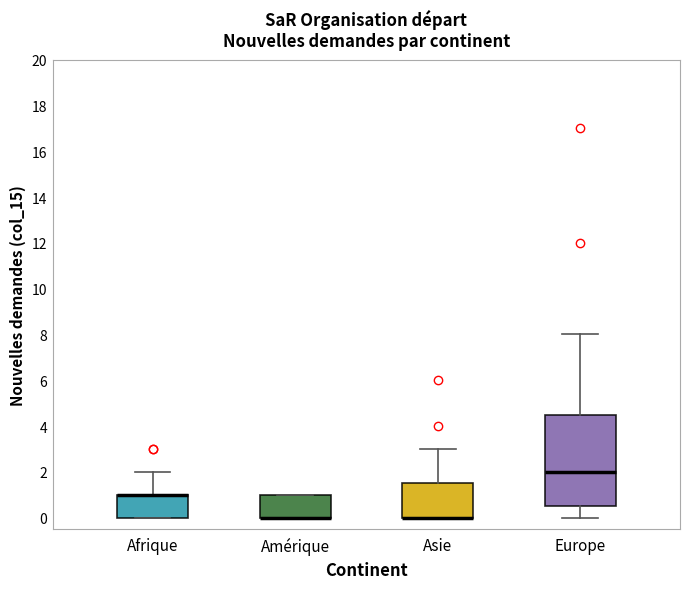

Reading left to right, transcribe this box plot: for each box, give where its median line is, the range the box spans, and where its two whiskers end, as read against the y-axis. The values are not printed on the chart, so give them approximately, as read against the axis.

Afrique: median 1.0 (drawn on the box's upper edge), box 0.0 to 1.0, whiskers 0.0 to 2.0
Amérique: median 0.0 (drawn on the box's lower edge), box 0.0 to 1.0, whiskers 0.0 to 1.0
Asie: median 0.0 (drawn on the box's lower edge), box 0.0 to 1.6, whiskers 0.0 to 3.0
Europe: median 2.0, box 0.6 to 4.6, whiskers 0.0 to 8.0